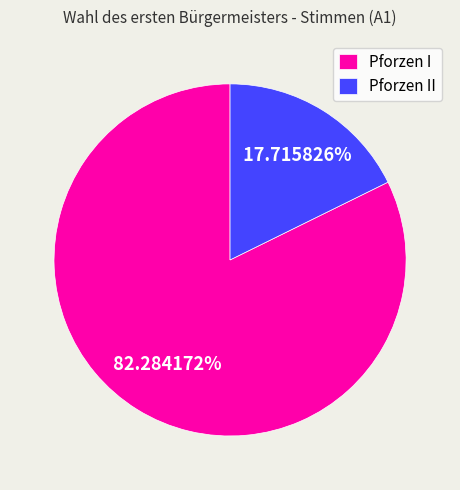

How many slices are in this pie chart?

2